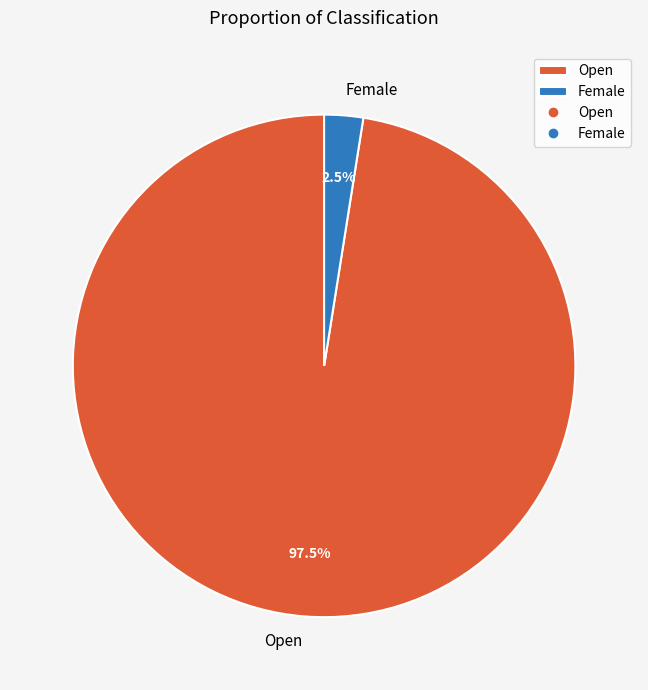

Which category has the biggest portion of the pie?

Open